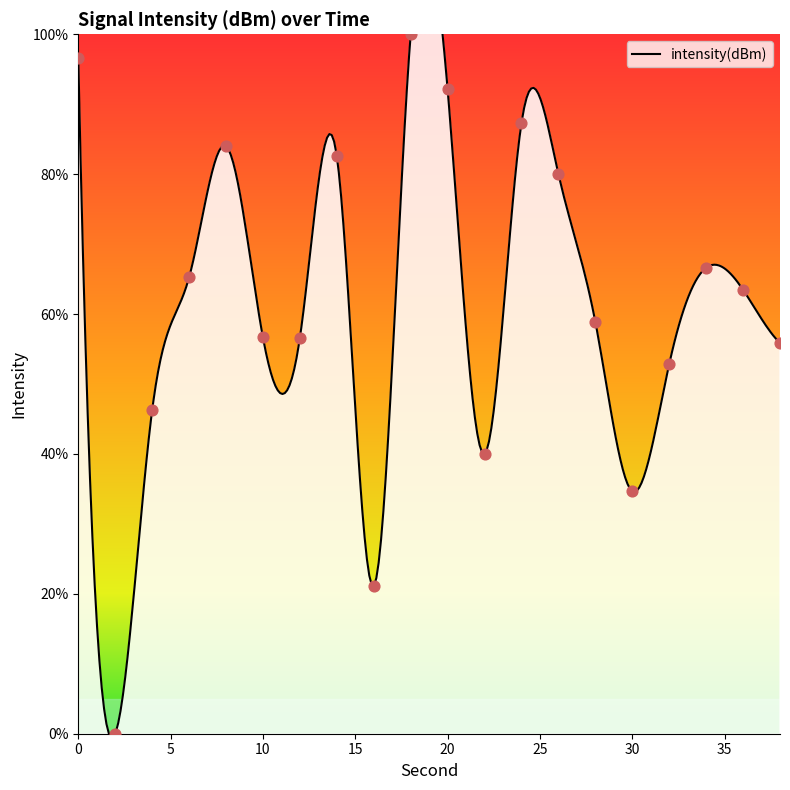

Which has a higher value, 8 or 20?

20